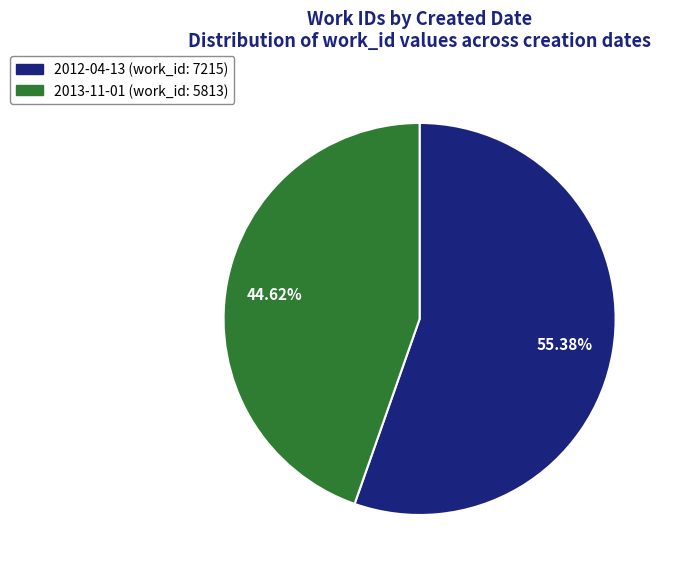

Is there any slice that represents more than half of the pie?

Yes